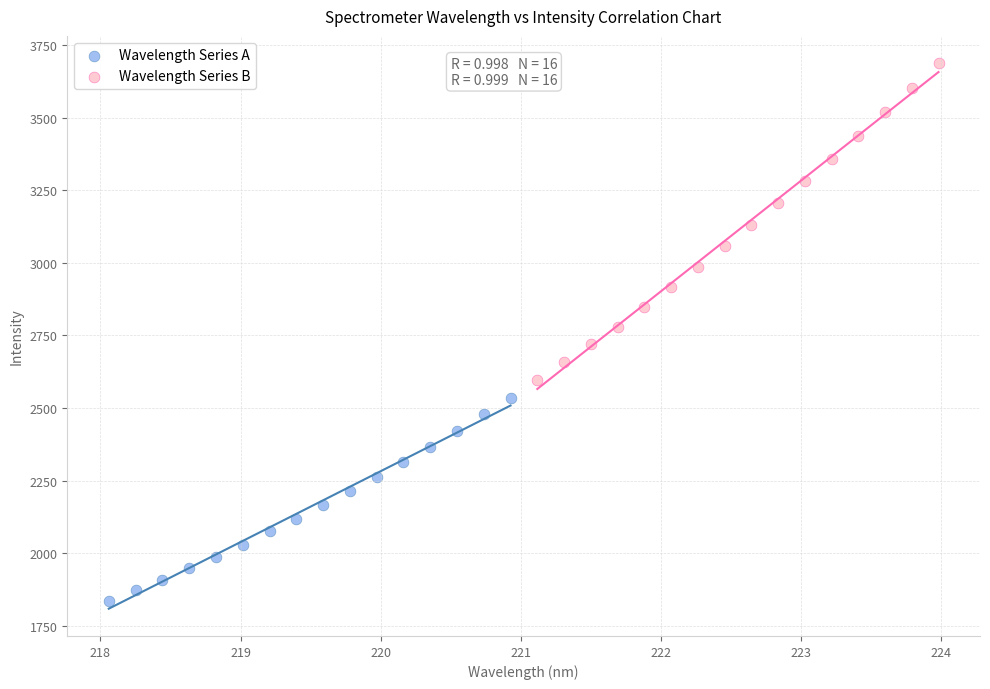

Which series contains the highest Y value?

Wavelength Series B